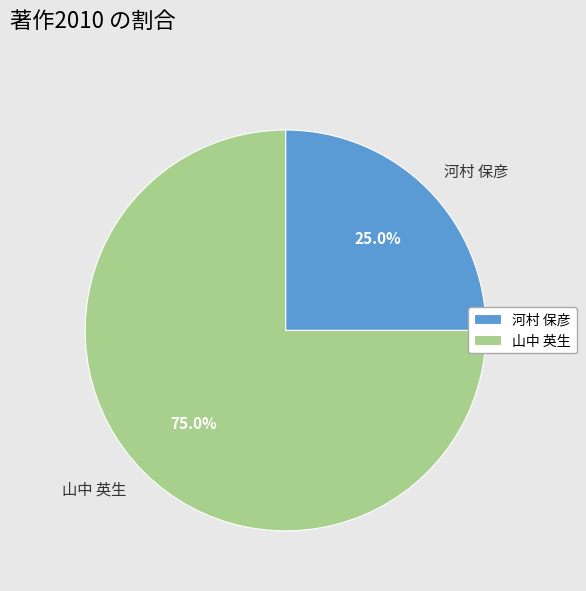

How many slices are in this pie chart?

2